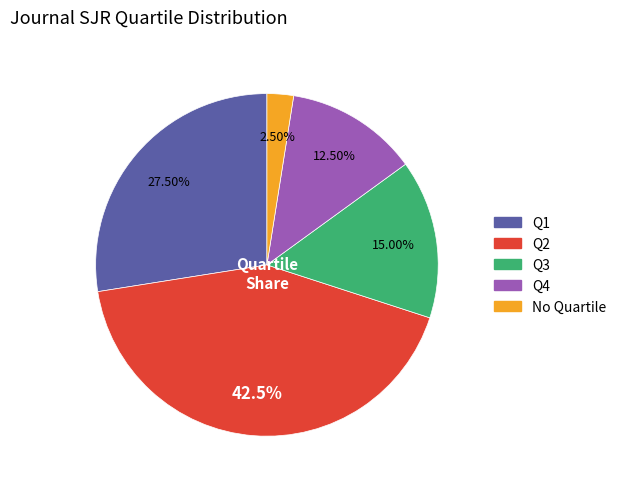

What is the smallest slice in the pie chart?

No Quartile